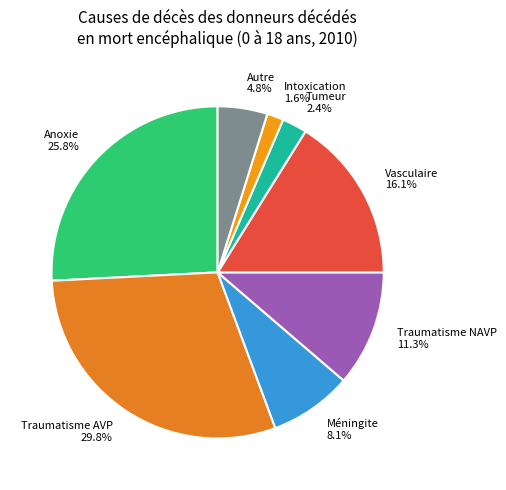

Count the number of slices in the pie.

8